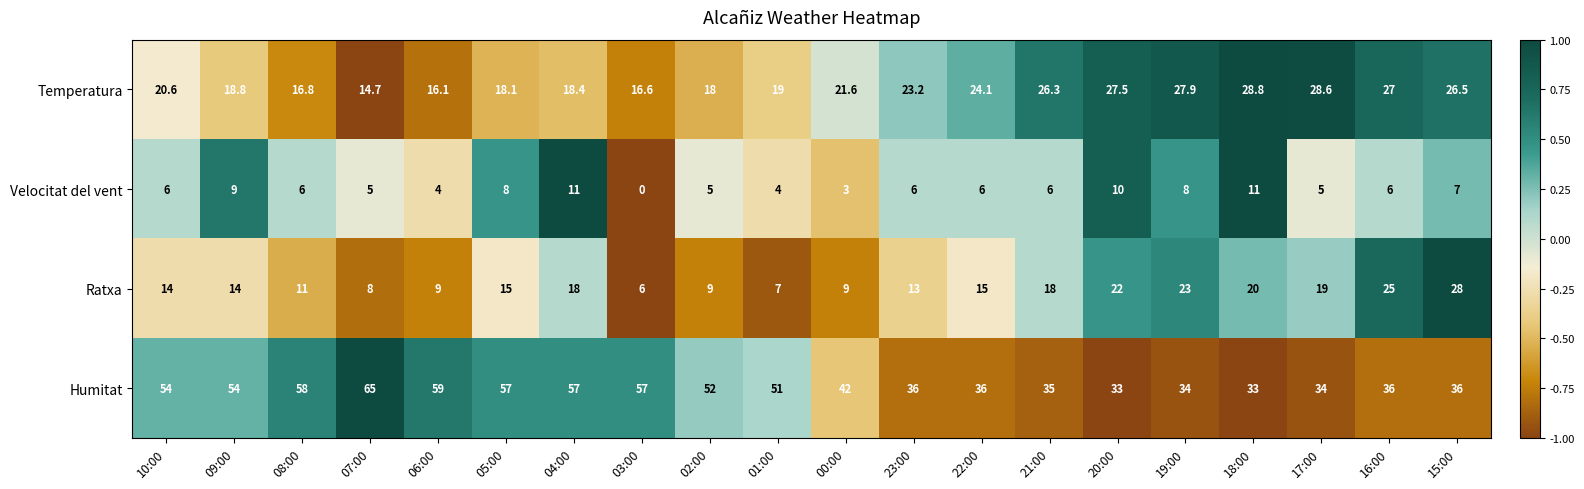

Rank the series at 16:00 from highest to lowest value.

Humitat, Temperatura, Ratxa, Velocitat del vent